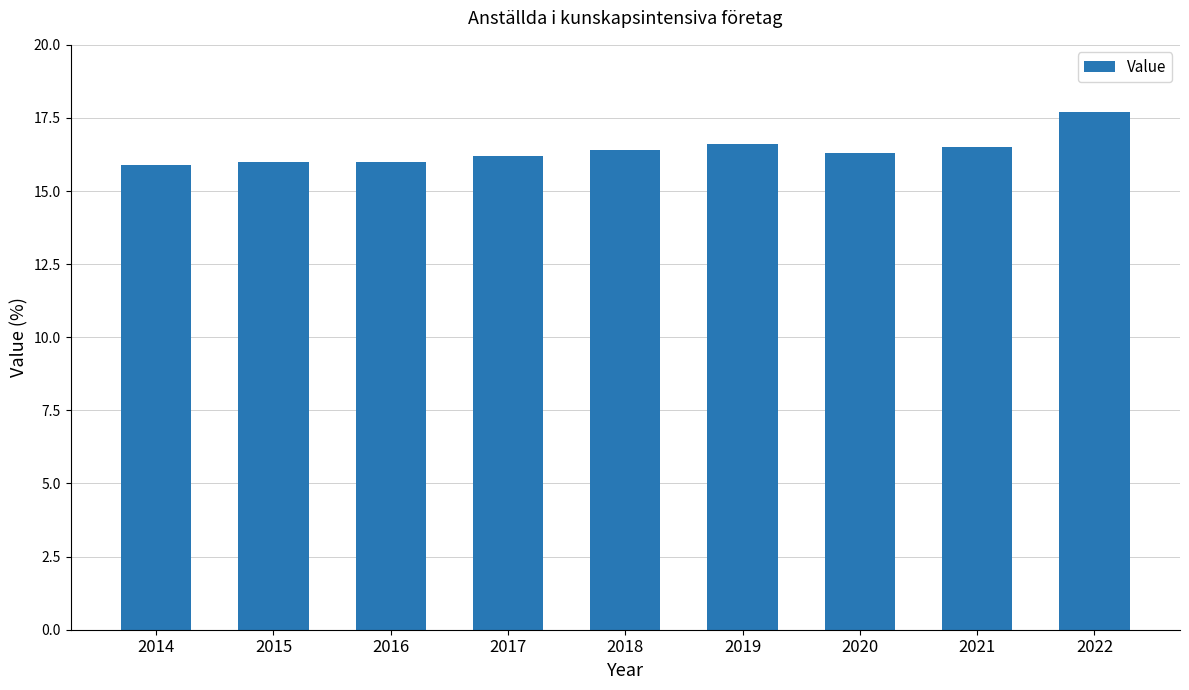

How many data points does each series have?

9